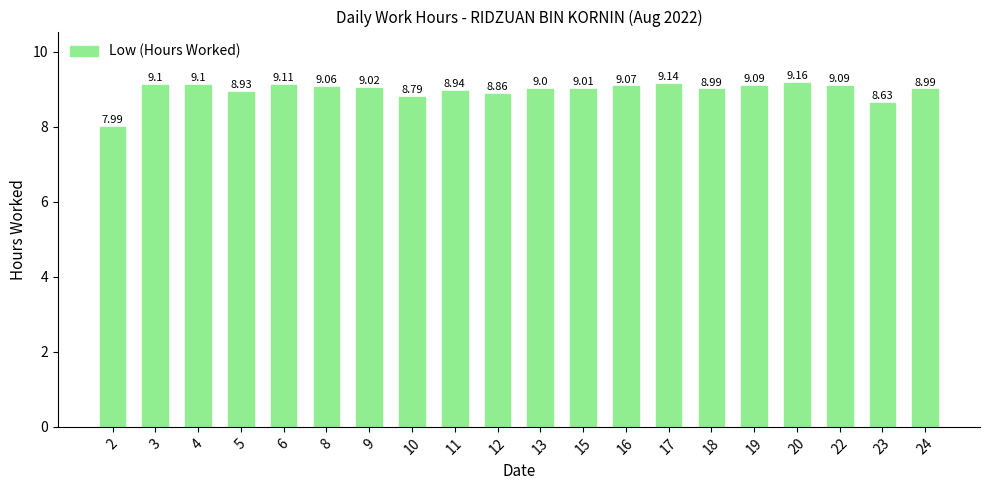

What is the ratio of the value at 9 to the value at 16?

1.0